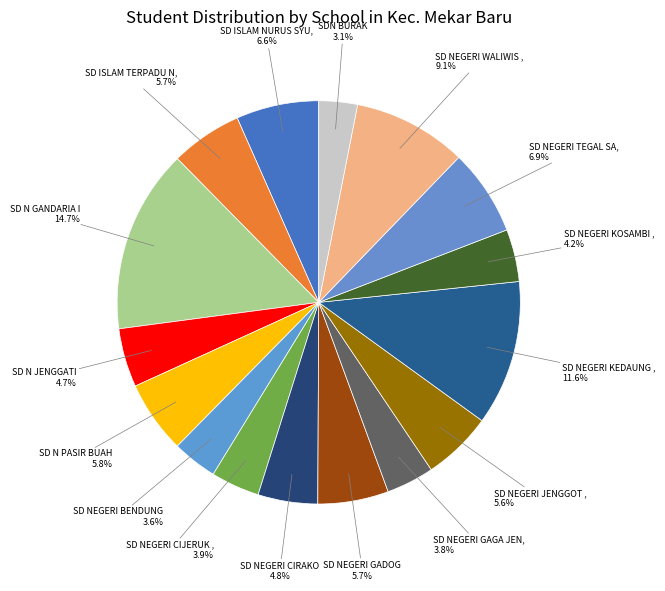

How many slices are in this pie chart?

16